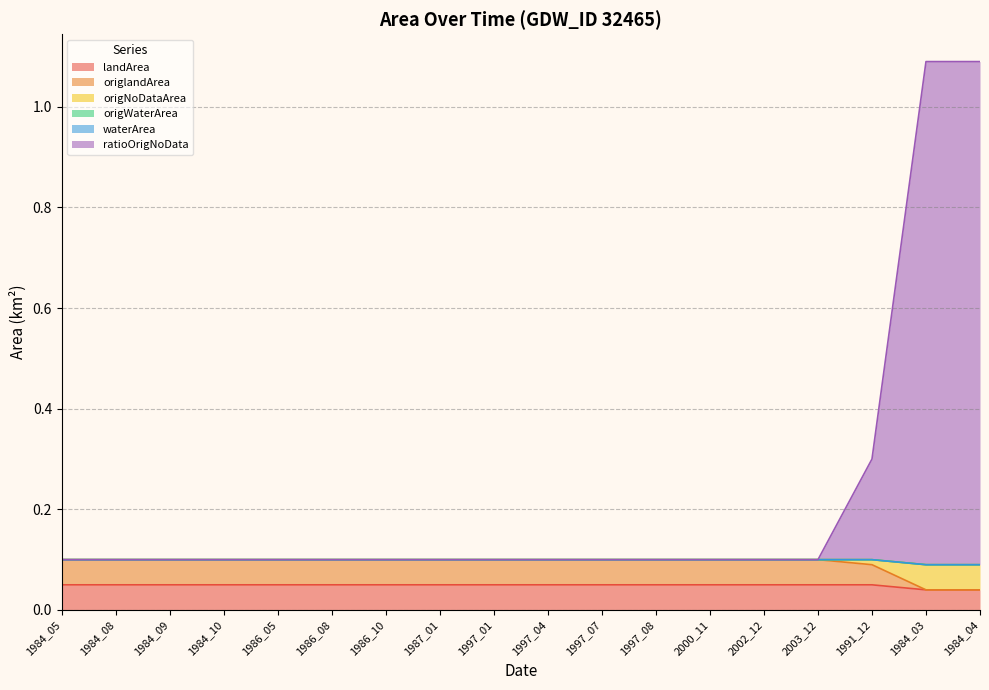

True or false: origNoDataArea and landArea cross at least once.

False